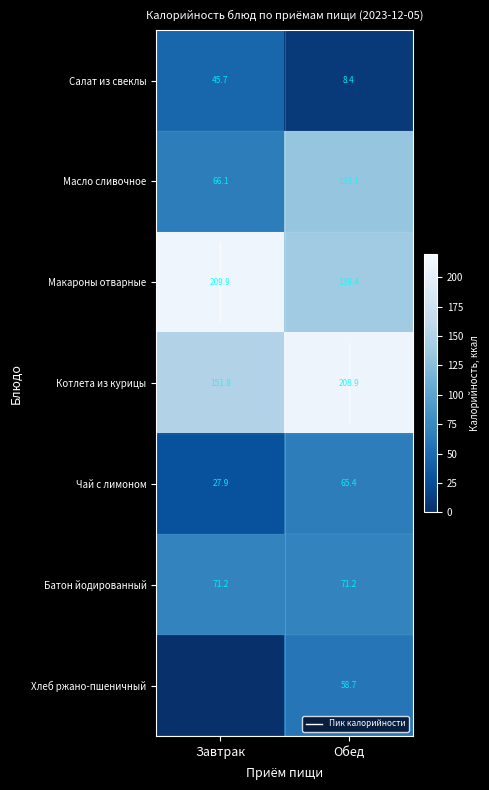

What is the sum of all Чай с лимоном values?

93.3